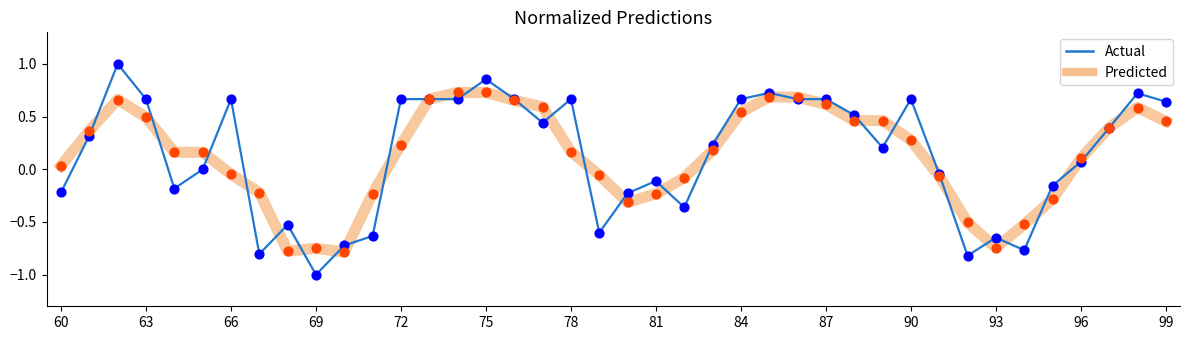

Which series has the largest range (max minus min)?

Actual